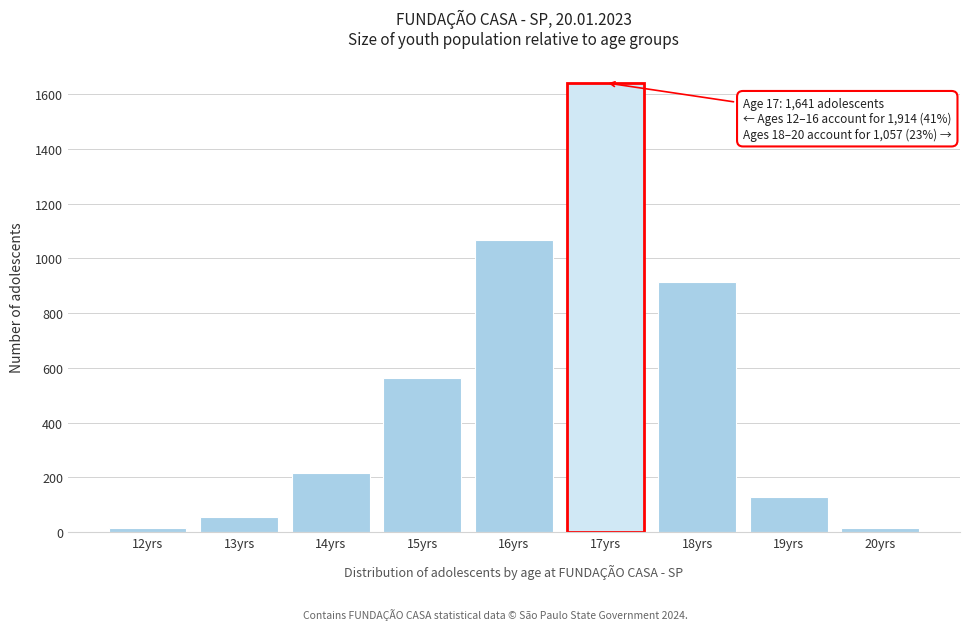

What is the label of the 1st bar from the left?

12yrs